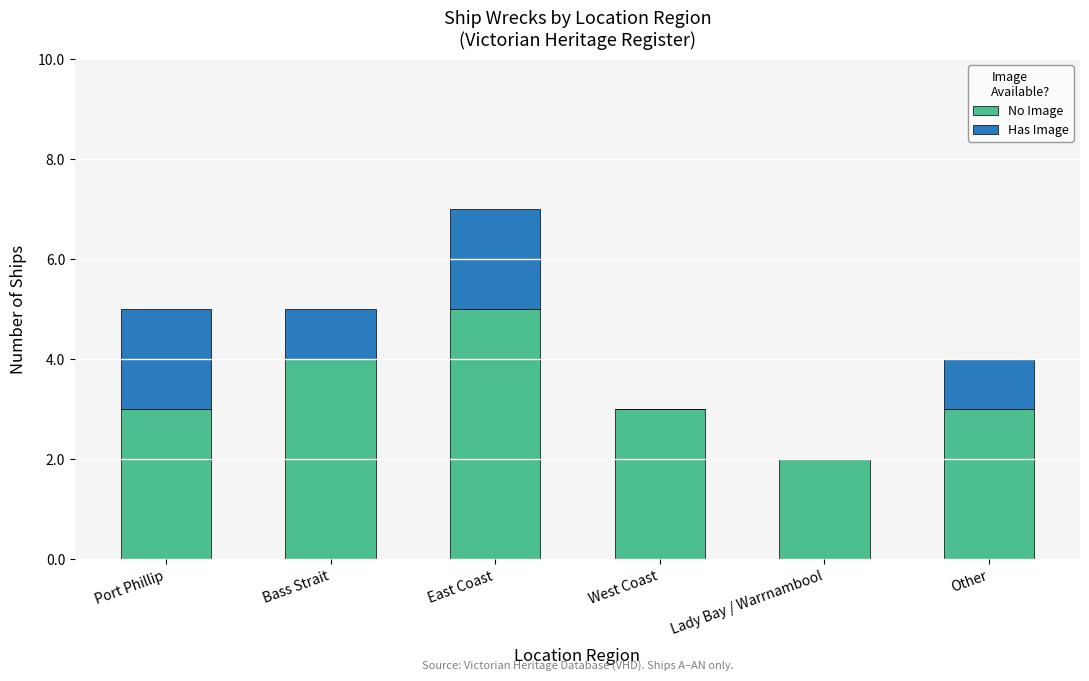

At which category is the sum across all series the highest?

East Coast